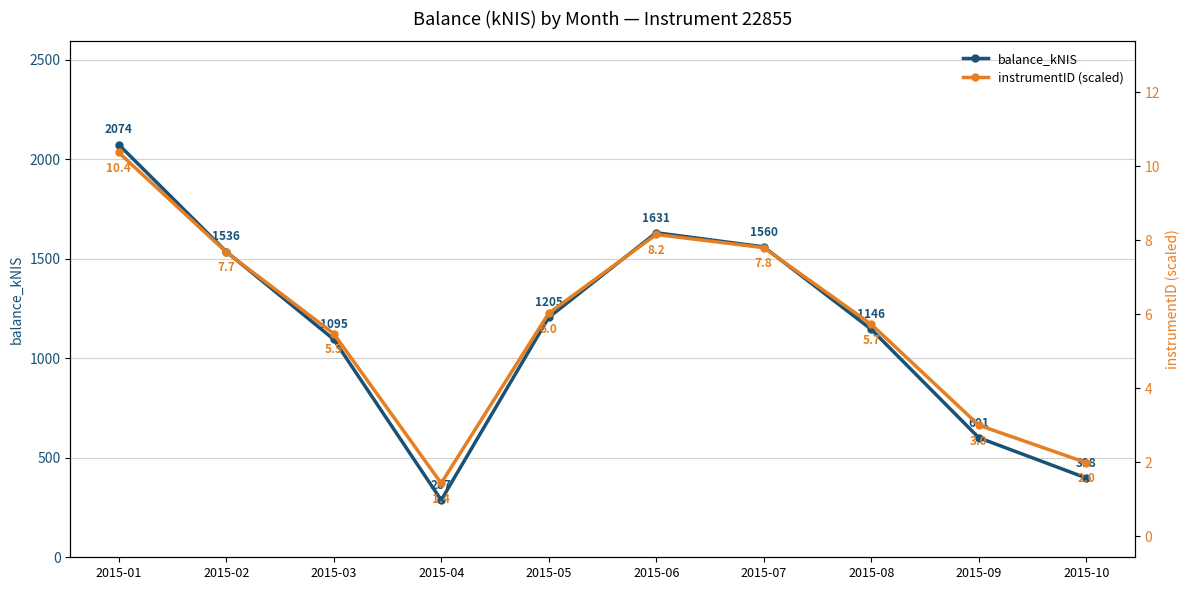

Reading left to right, transcribe all the data shown in this chart.

balance_kNIS: 2015-01=2073.9	2015-02=1535.9	2015-03=1095.3	2015-04=287.4	2015-05=1205.2	2015-06=1630.7	2015-07=1559.6	2015-08=1145.5	2015-09=600.8	2015-10=398.3
instrumentID (scaled): 2015-01=10.4	2015-02=7.7	2015-03=5.5	2015-04=1.4	2015-05=6.0	2015-06=8.2	2015-07=7.8	2015-08=5.7	2015-09=3.0	2015-10=2.0